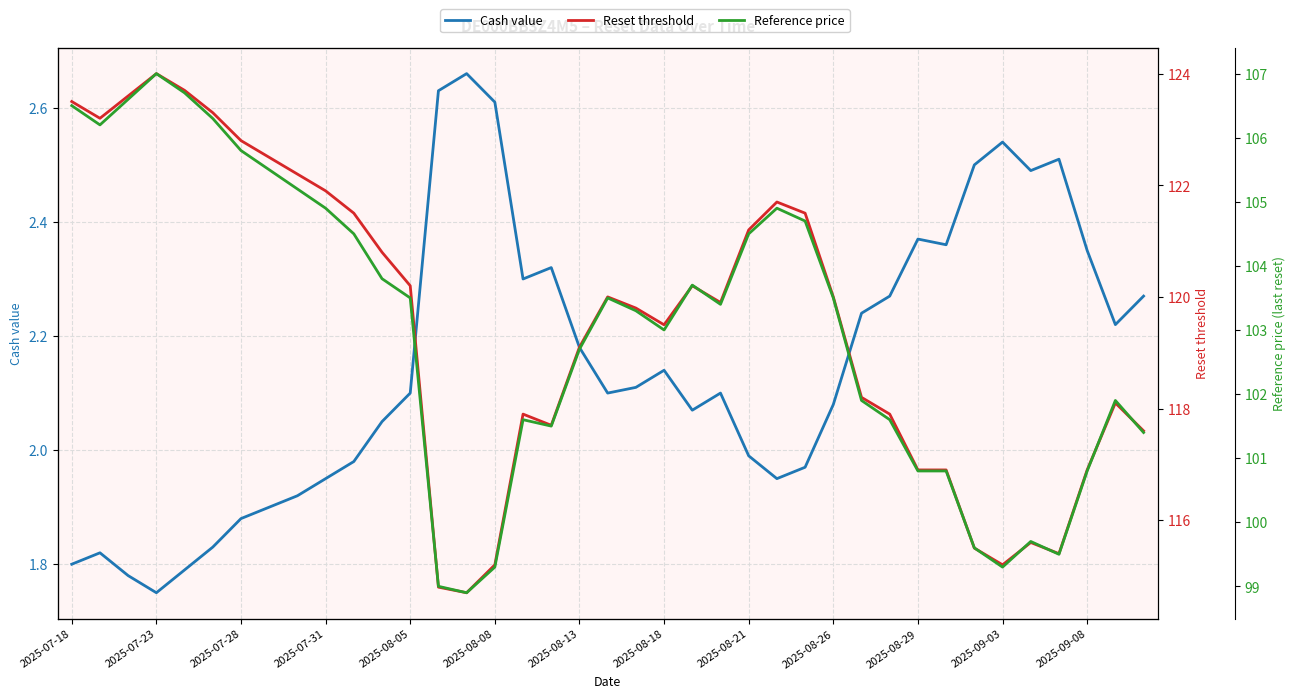

The value of Cash value at 31 is 2.4. True or false?

True